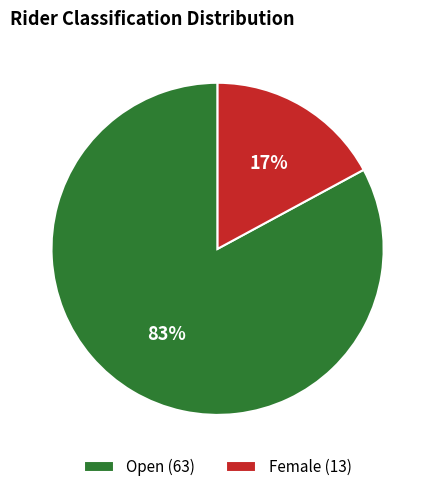

To the nearest percent, what is the average slice percentage?

50%